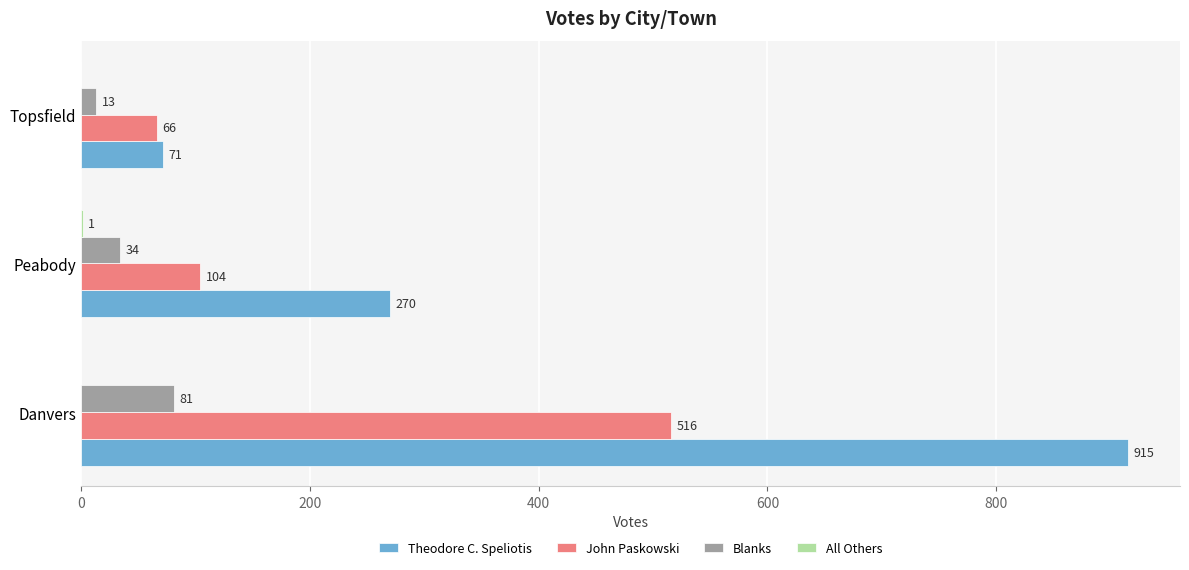

At which label is Blanks closest to 47?

Peabody